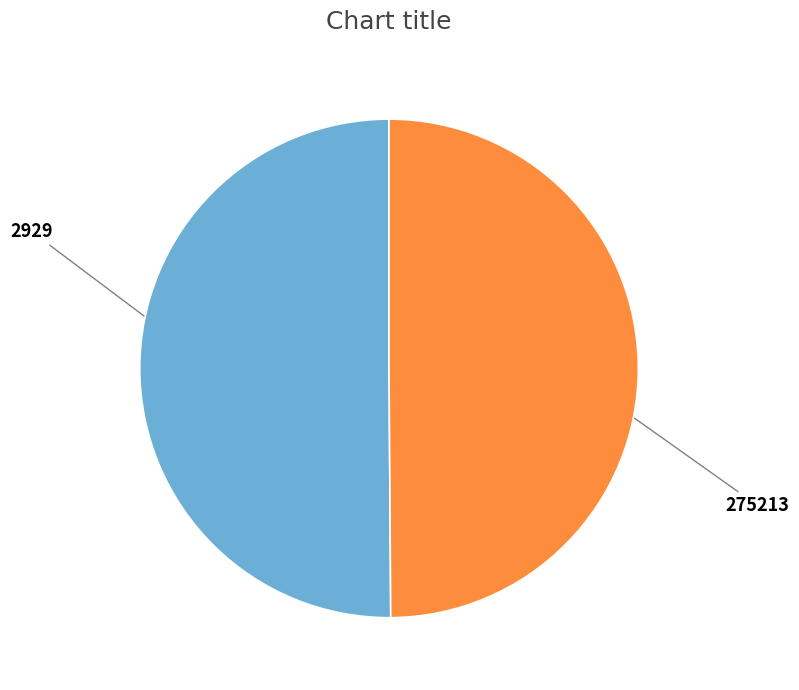

The 2929 slice represents 50% of the pie. True or false?

True